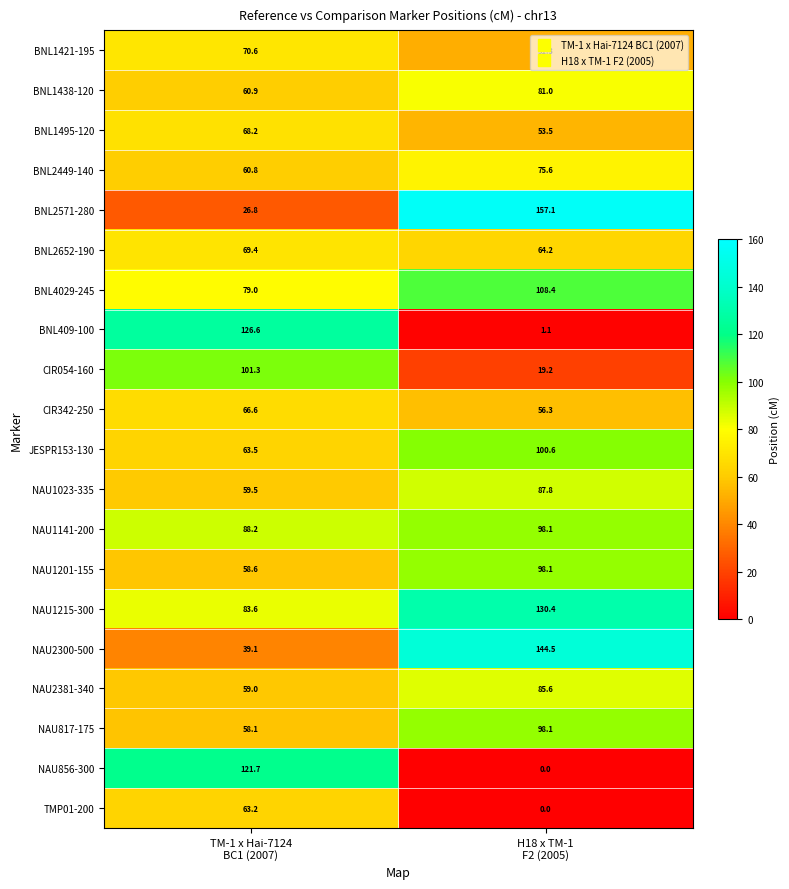

At which category does the chart reach its minimum across all series?

H18 x TM-1
F2 (2005)